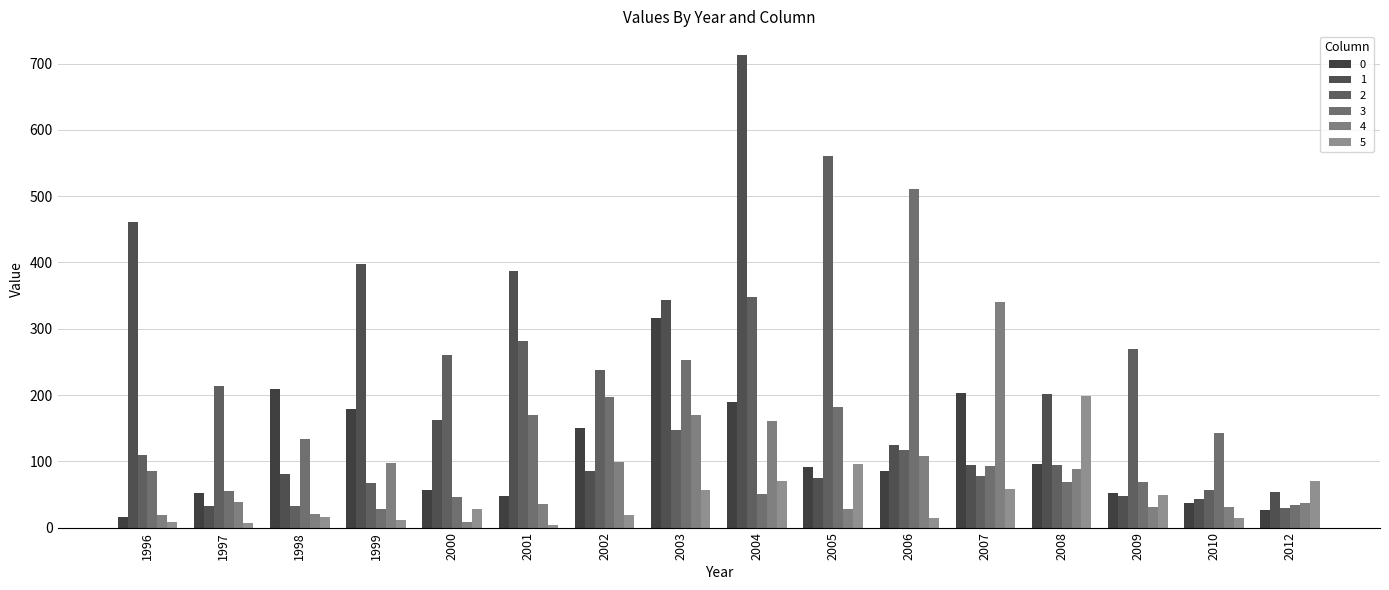

What is the value of the 2 bar at the 6th from the left?

282.1